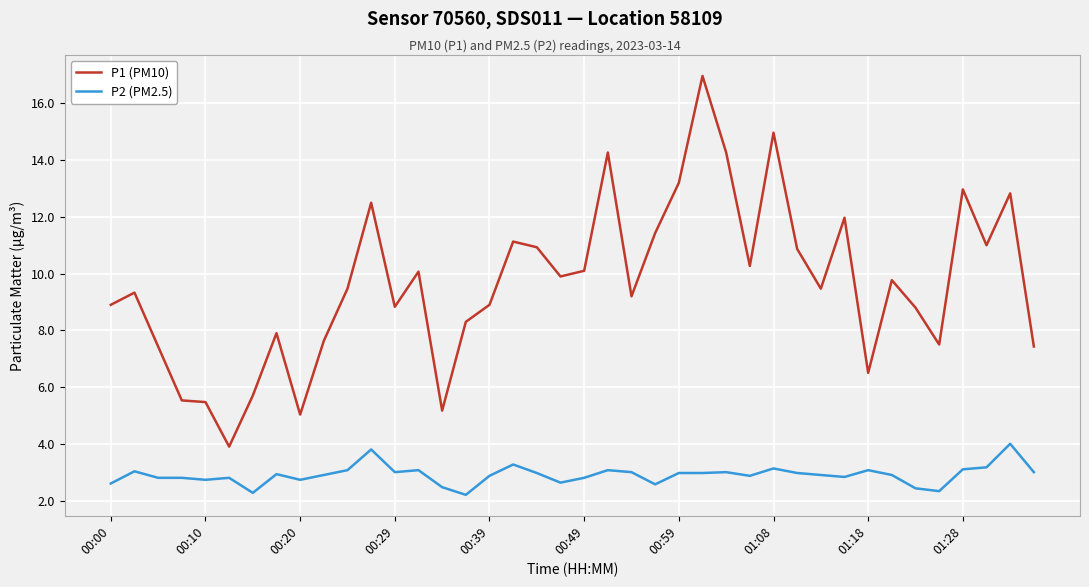

What is the difference between the maximum and minimum values in the P2 (PM2.5) series?

1.8